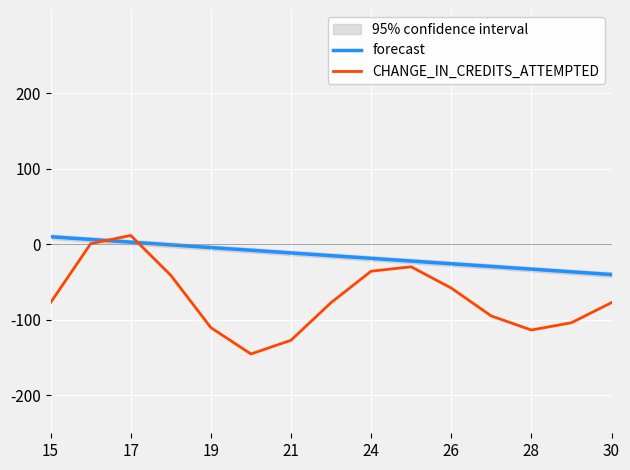

What is the difference between the maximum and second lowest values in the forecast series?

46.4